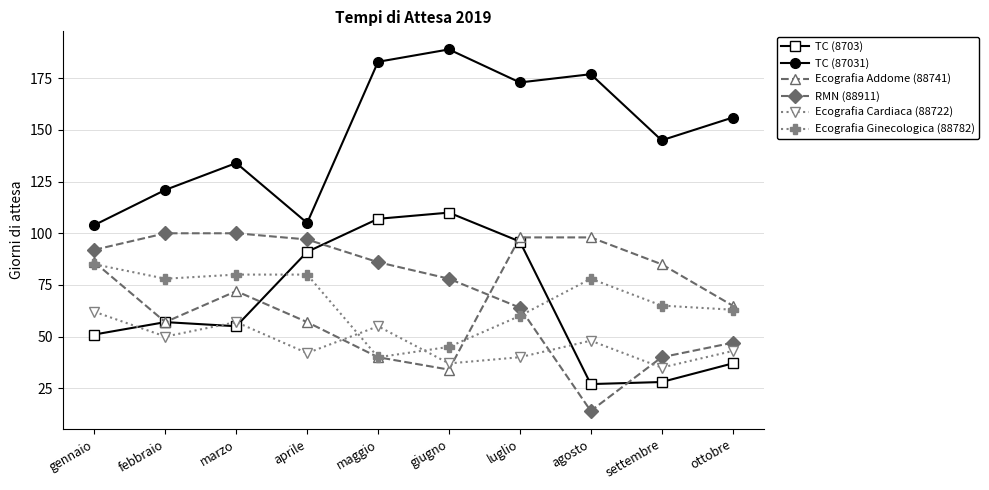

After their last crossing, which series has the higher values: TC (8703) or Ecografia Ginecologica (88782)?

Ecografia Ginecologica (88782)